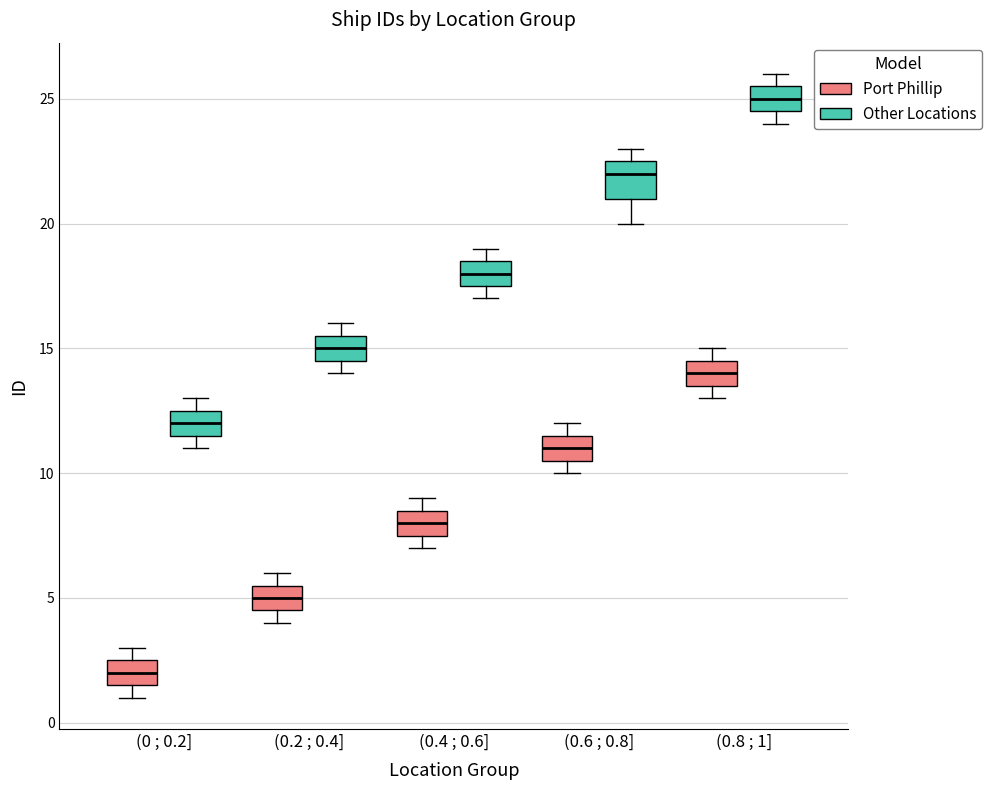

Which box has the highest median line?

(0.8 ; 1] (Other Locations)